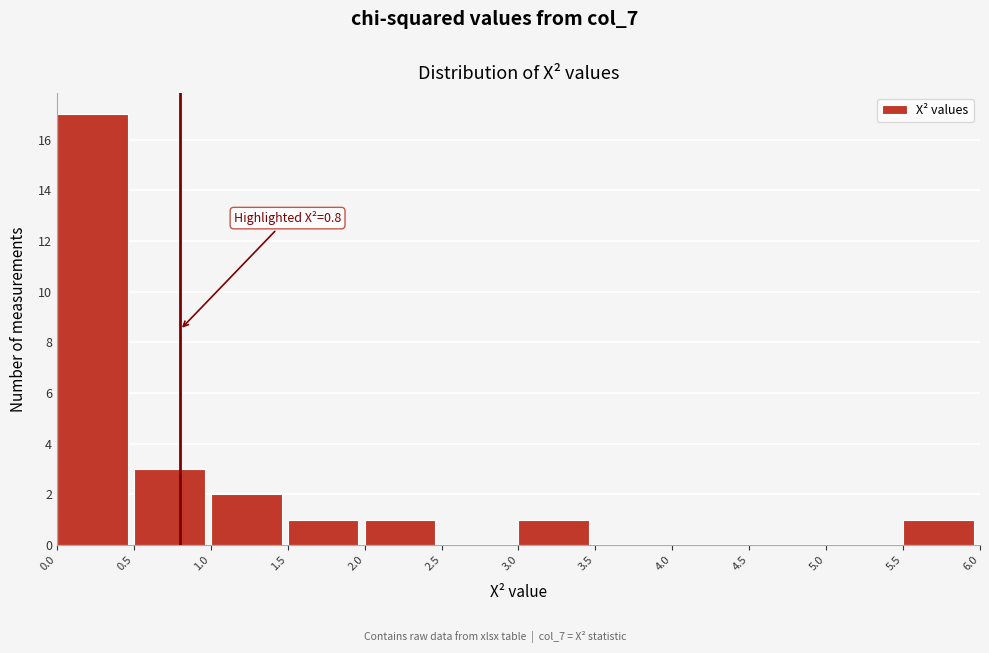

Which range on the x-axis has the tallest bar?

0.0 to 0.5